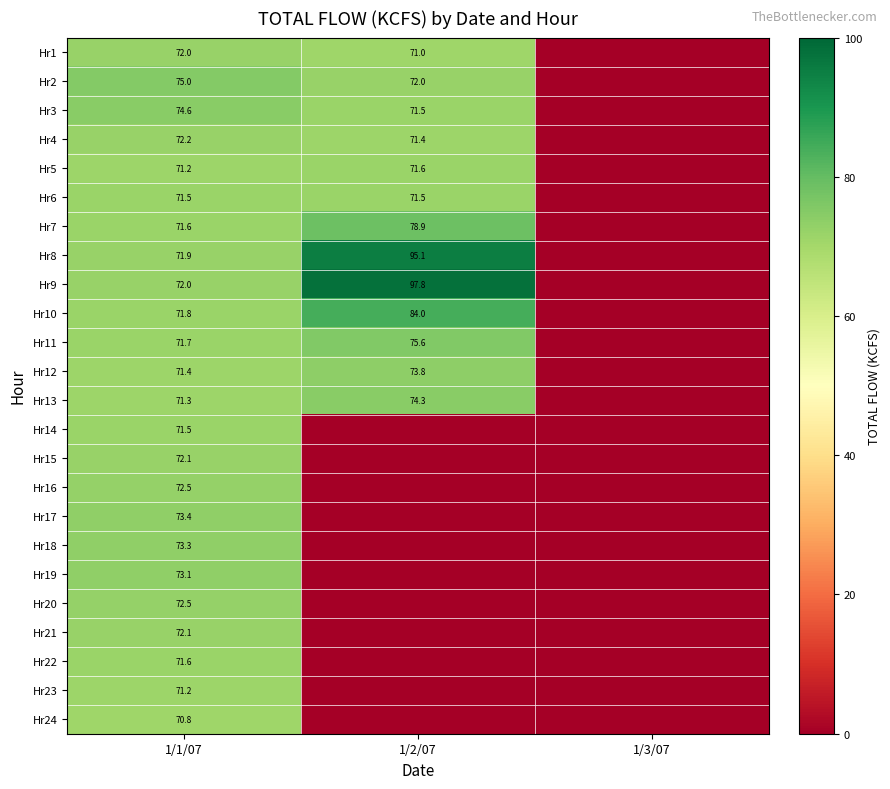

What is the difference between the Hr3 values at 1/2/07 and 1/1/07?

3.1